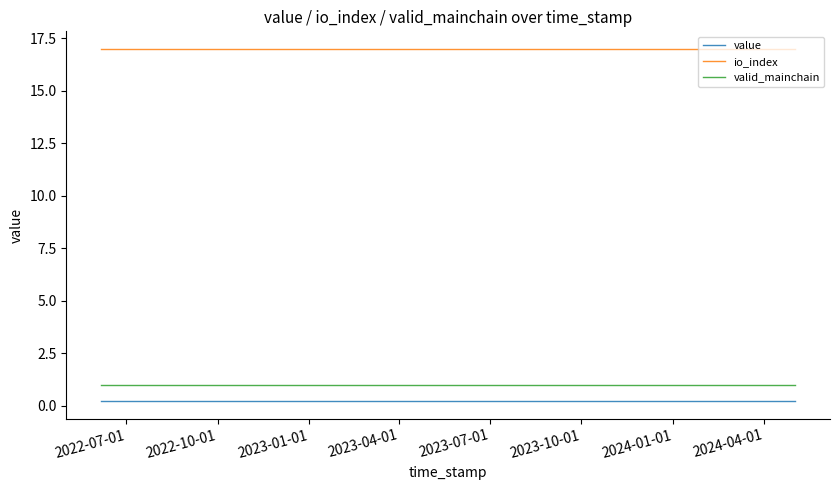

True or false: value and valid_mainchain intersect in this chart.

False